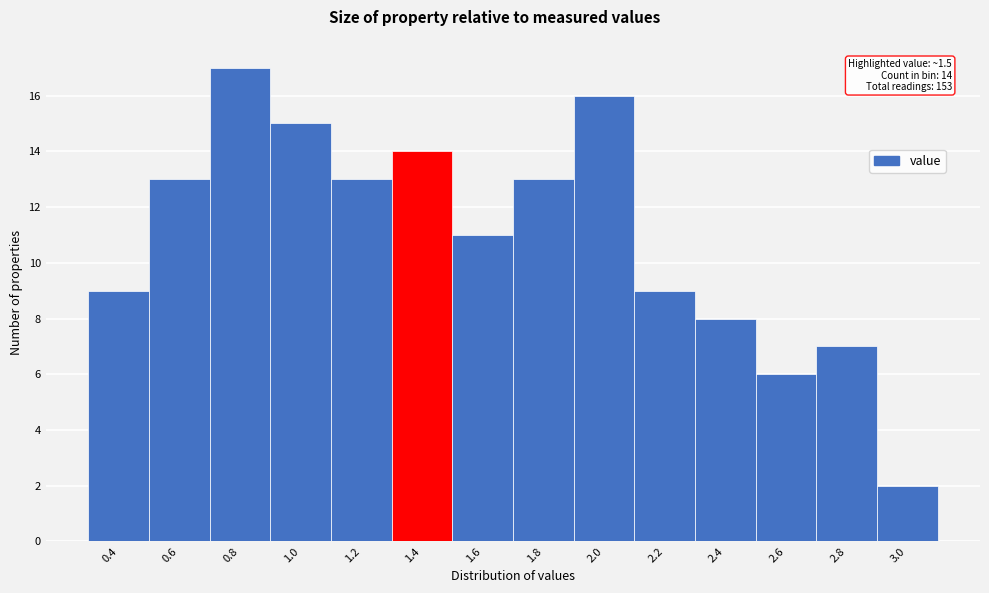

Reading right to left, transcribe all the data shown in this chart.

2	7	6	8	9	16	13	11	14	13	15	17	13	9